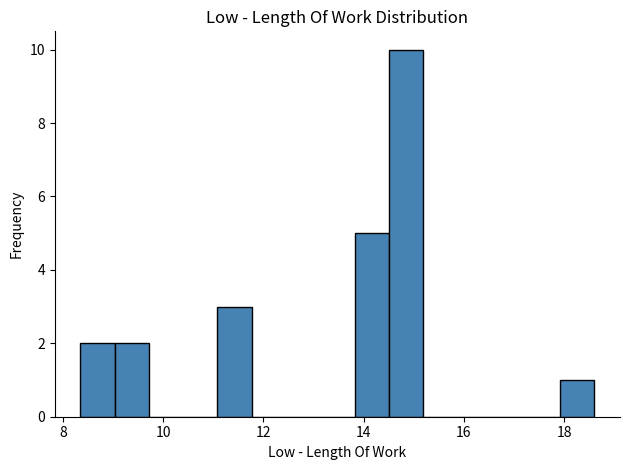

Around what value on the x-axis is the tallest bar? Give the approximate position of its centre, as read against the axis.

14.8